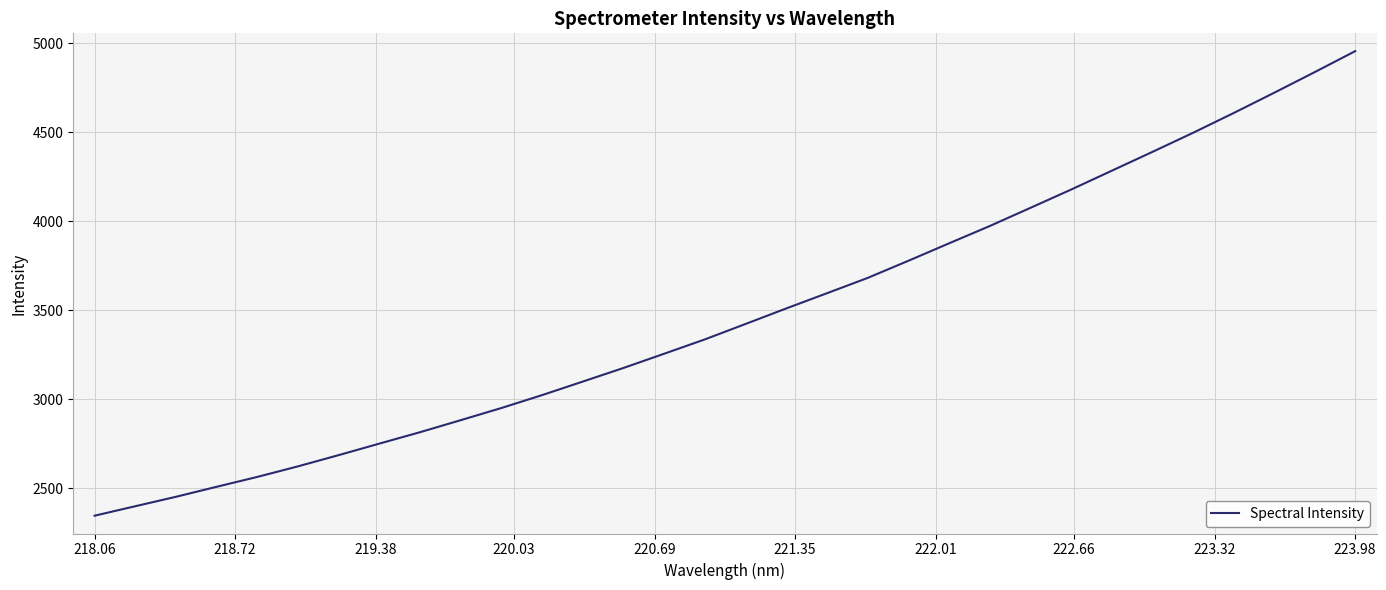

What is the maximum value shown in the chart?

4954.4